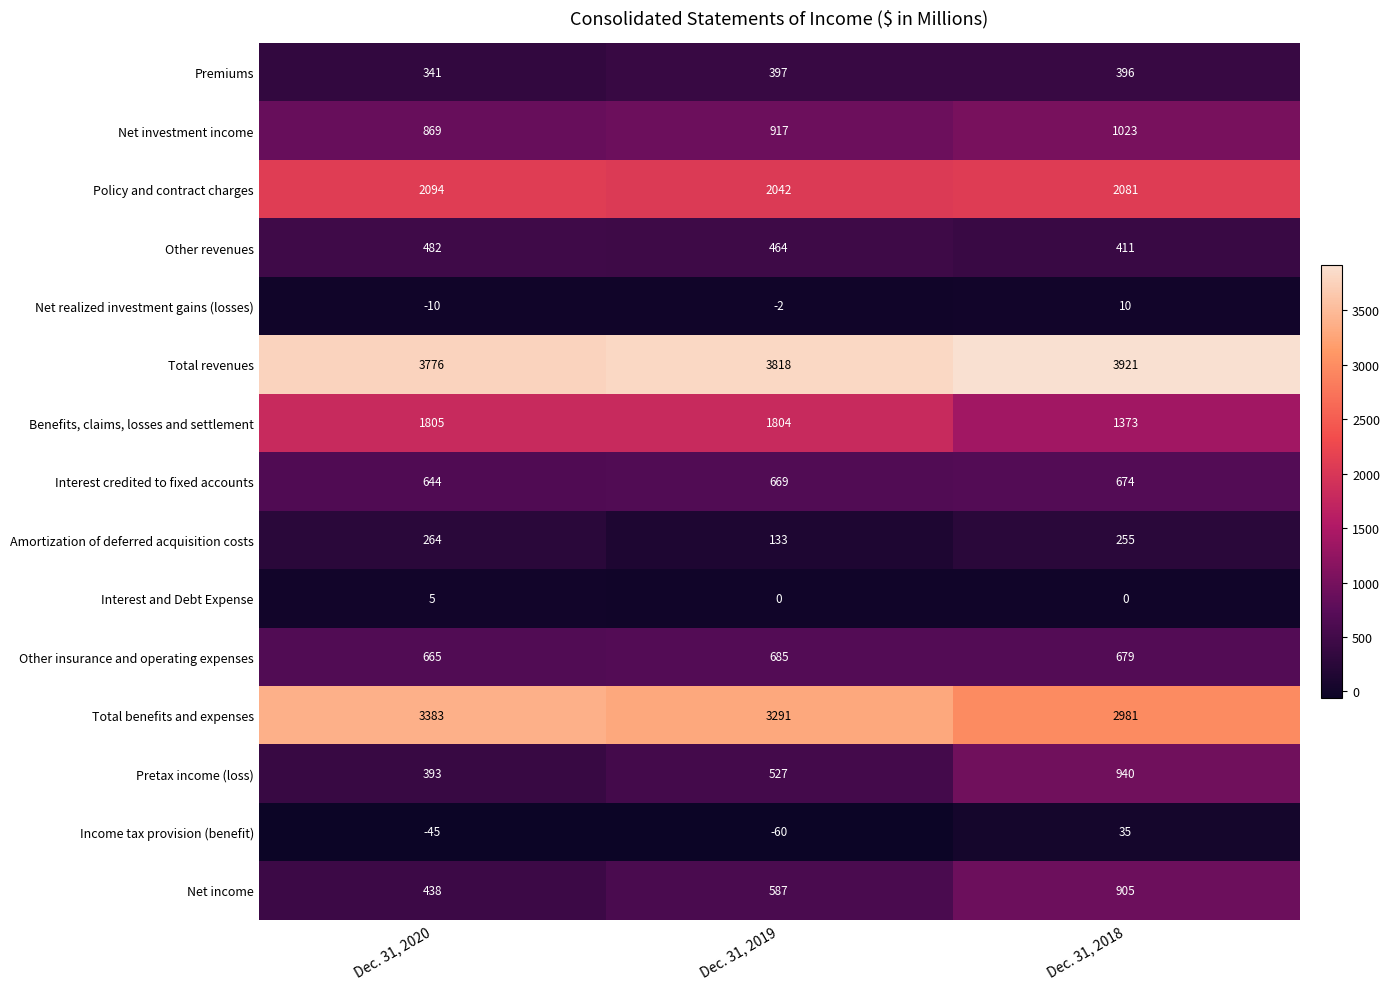

What is the difference between the maximum and minimum values in the Other insurance and operating expenses series?

20